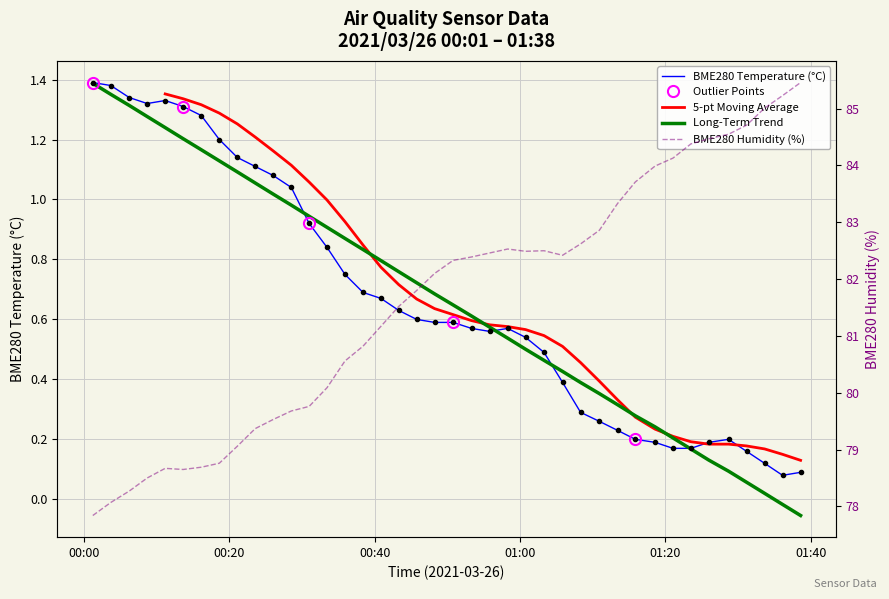

True or false: BME280_humidity and BME280_temperature cross at least once.

False